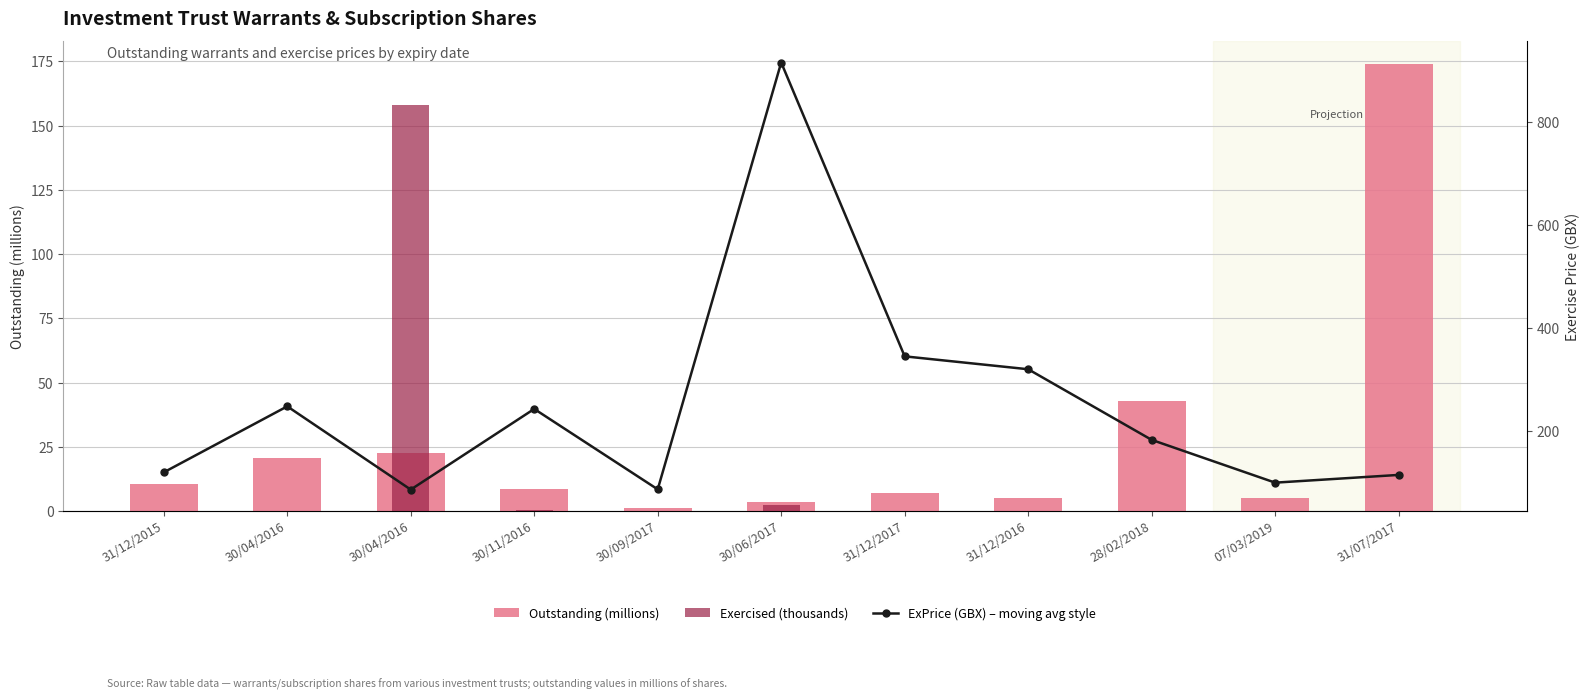

Reading left to right, what are all the values shown in this chart?

Outstanding (millions): 10.4	20.5	22.5	8.7	1.1	3.6	6.9	5.2	42.6	5.0	174.2
Exercised (thousands): 0.0	0.0	157.9	0.3	0.0	2.2	0.0	0.0	0.0	0.0	0.0
ExPrice (GBX) – moving avg style: 120.0	248.0	86.5	243.0	87.0	915.0	345.0	320.0	183.0	100.0	115.0